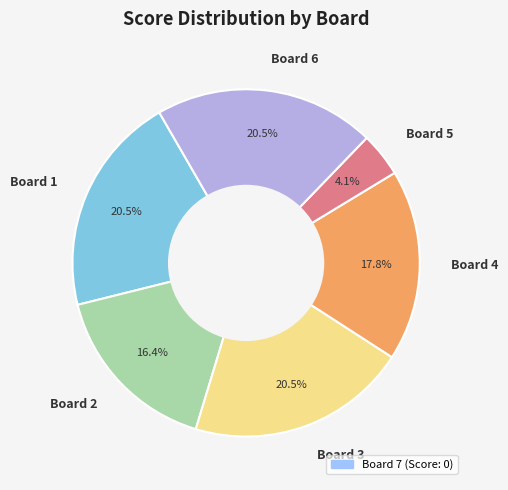

What portion of the pie excludes Board 4?

82.2%